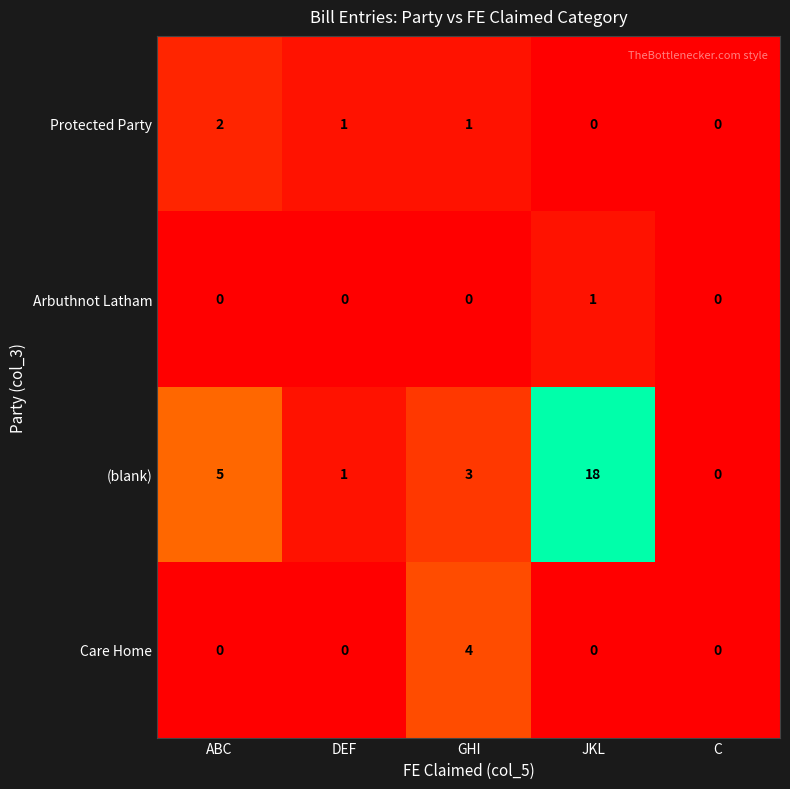

At which category is the sum across all series the highest?

JKL